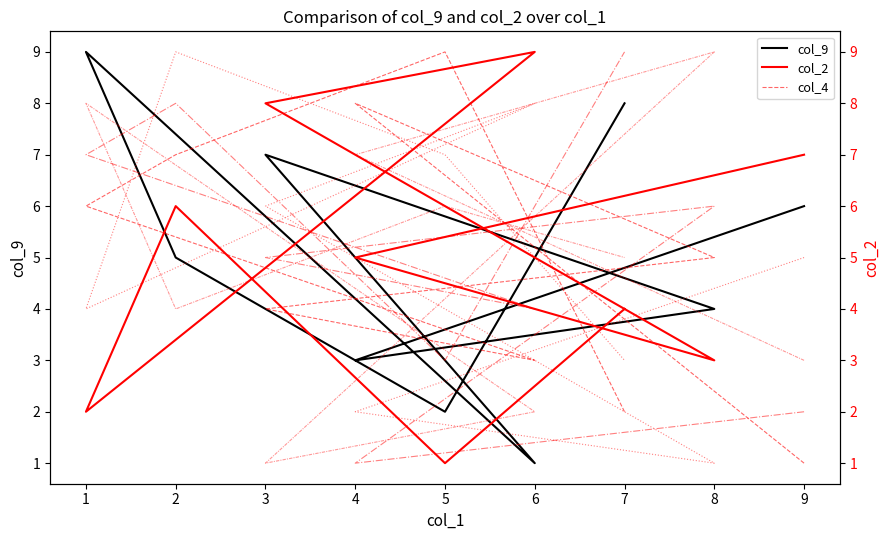

At how many categories does at least one series exceed 7?

8